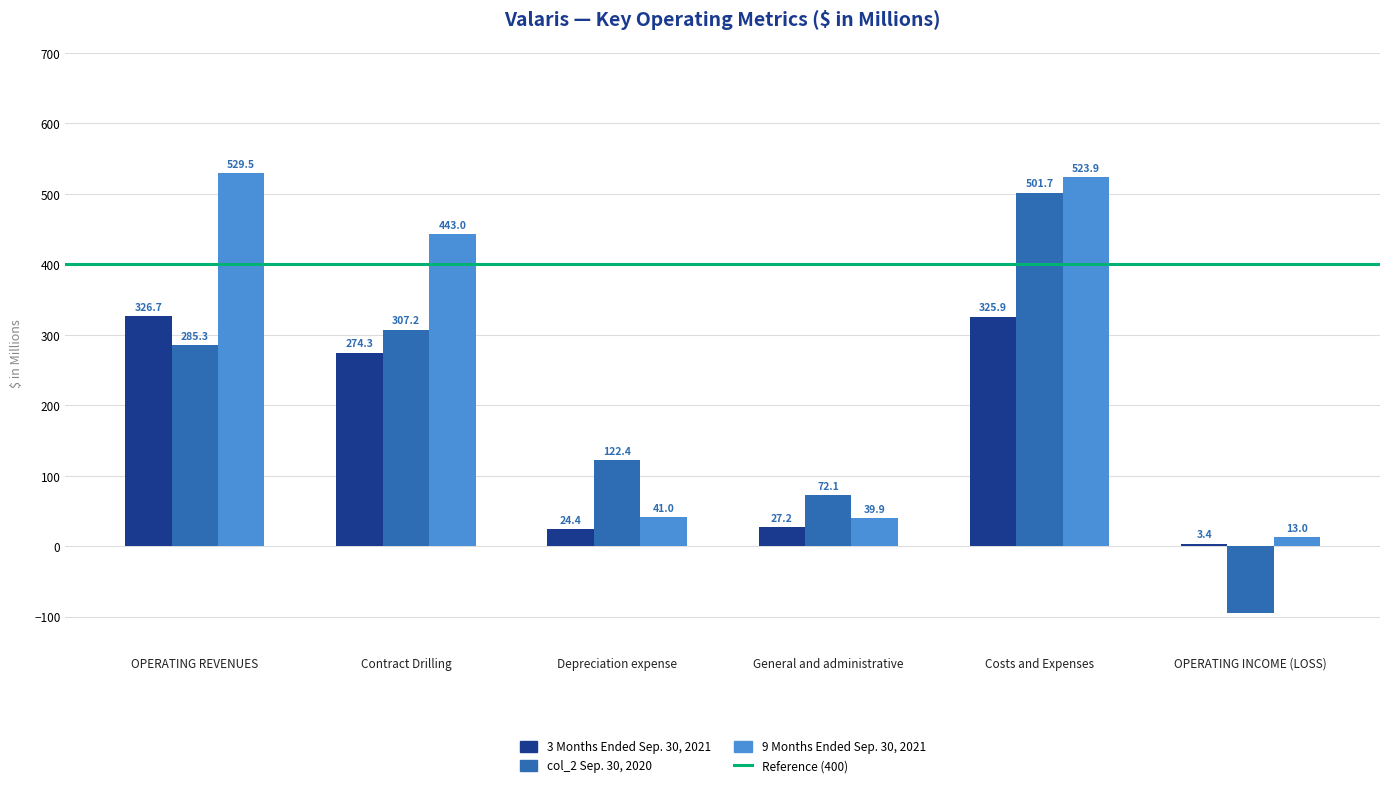

What is the difference between the maximum and minimum values in the 9 Months Ended Sep. 30, 2021 series?

516.5